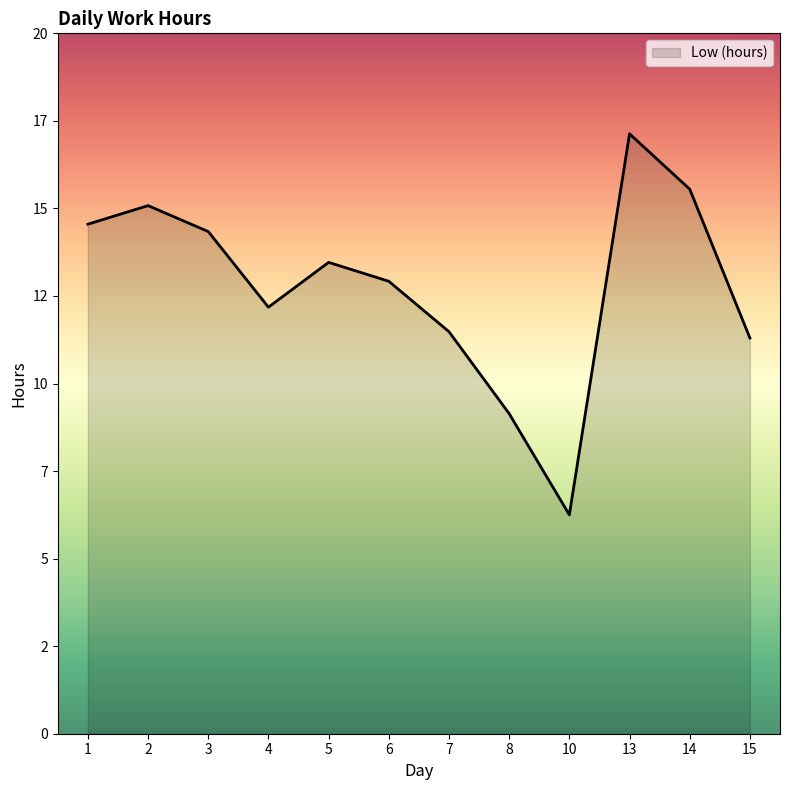

True or false: the data shows 12.2 at 4.

True